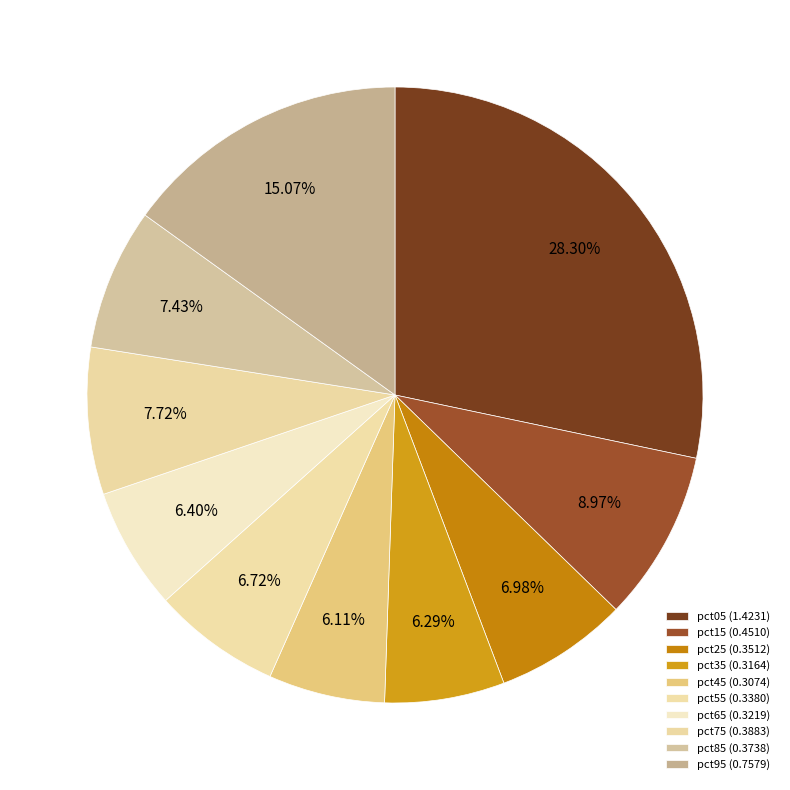

What percentage is the pct15 slice, to the nearest percent?

9%